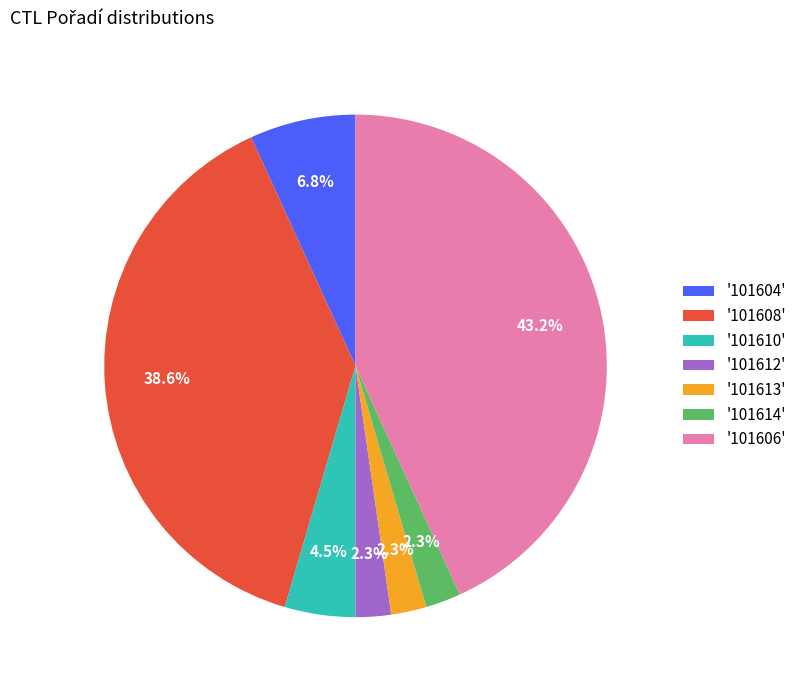

Is the sum of '101614' and '101604' greater than half?

No